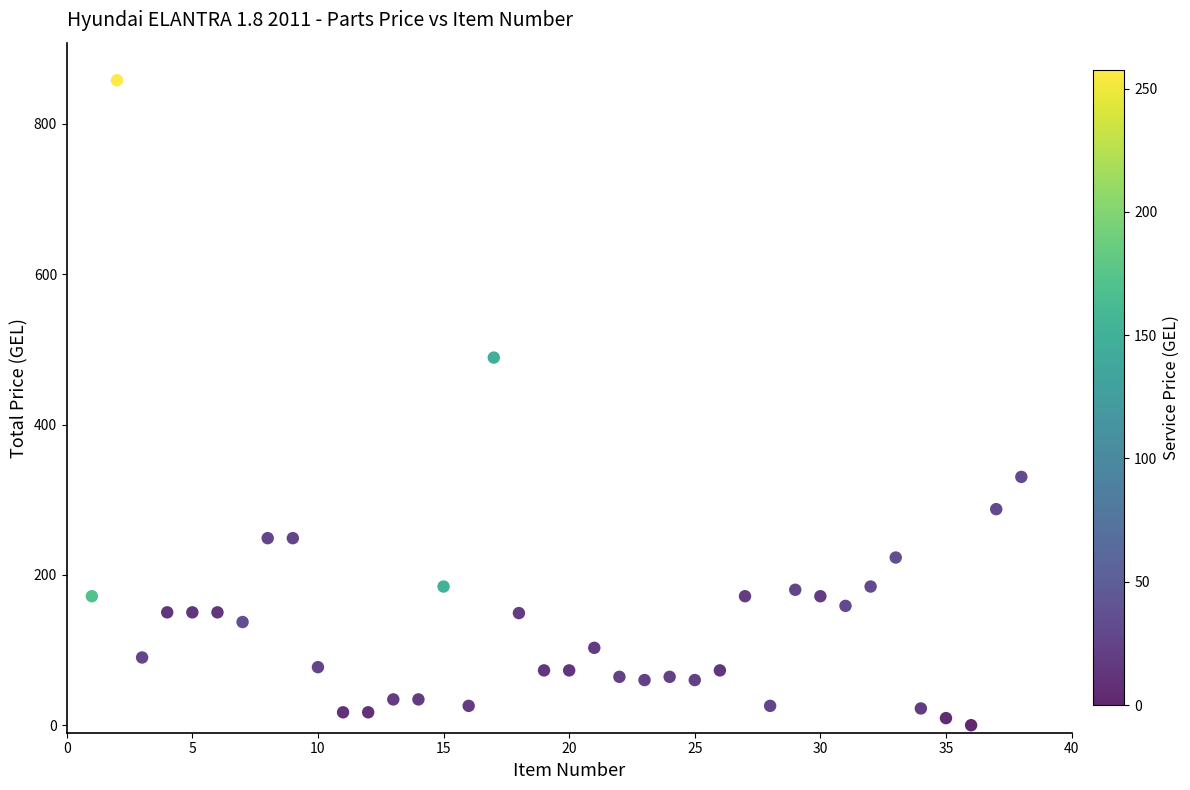

What Y value in the scatter plot is closest to 429?

489.1